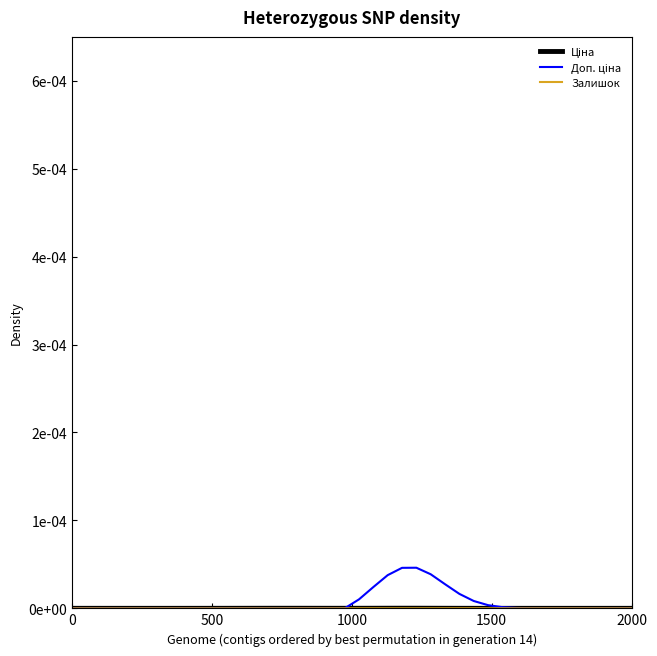

Where is Ціна nearest to the value 0?

2000